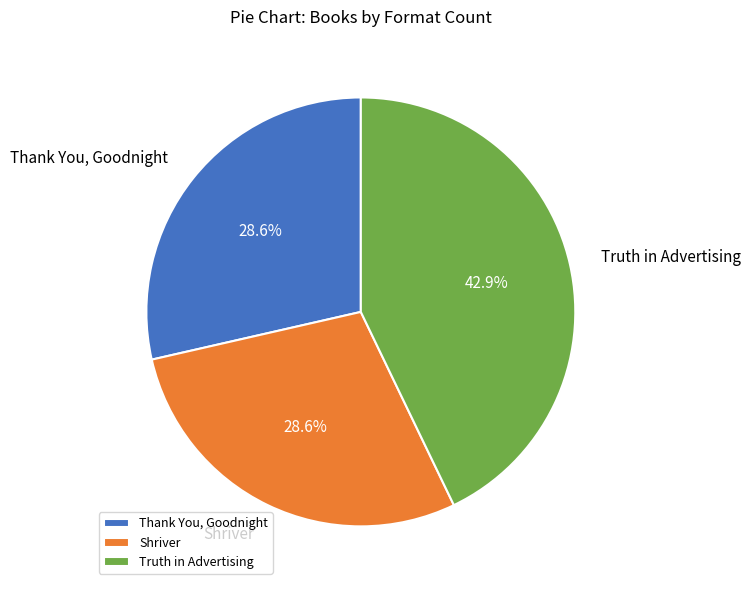

Between Shriver and Truth in Advertising, which is larger?

Truth in Advertising